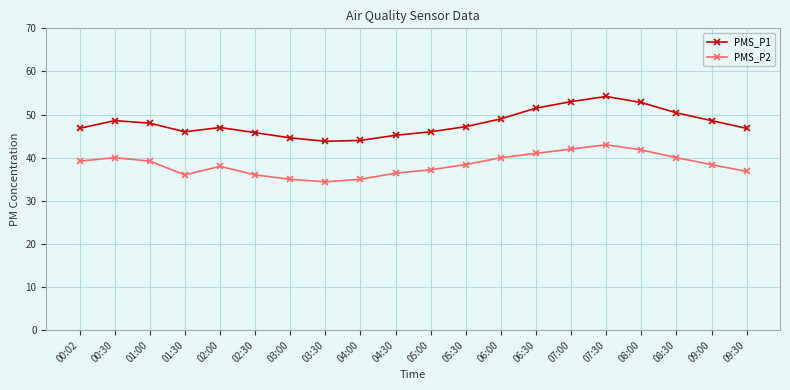

Does the chart have visible grid lines?

Yes